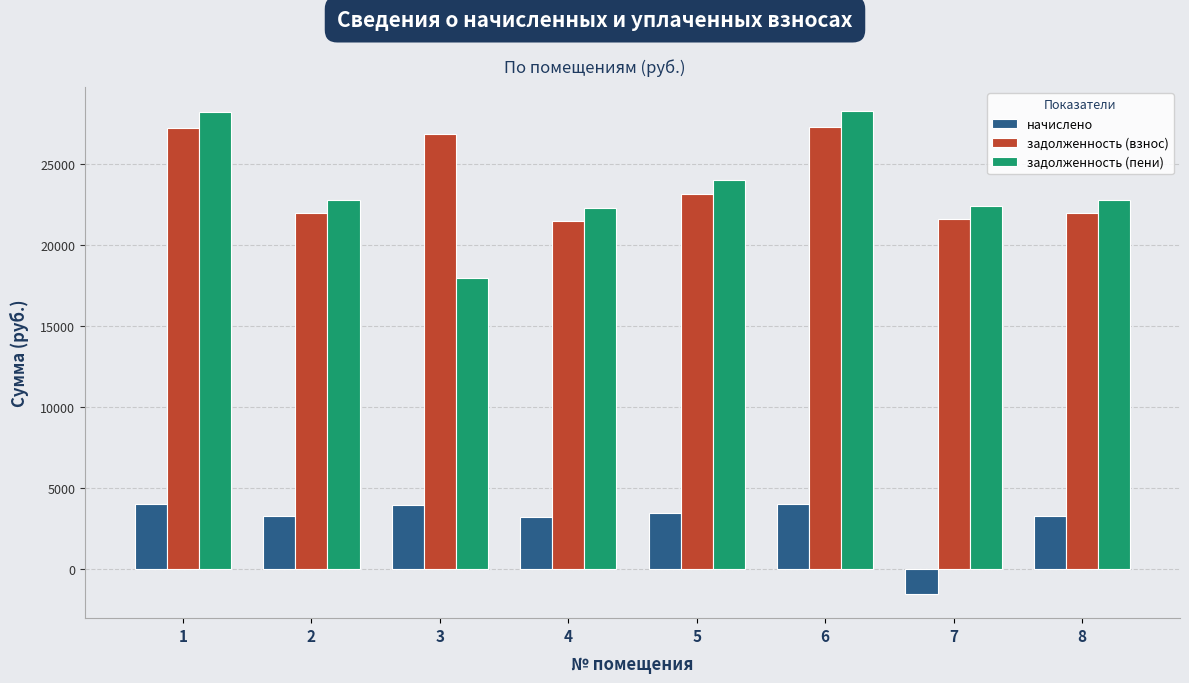

What is the smallest value displayed?

-1573.3